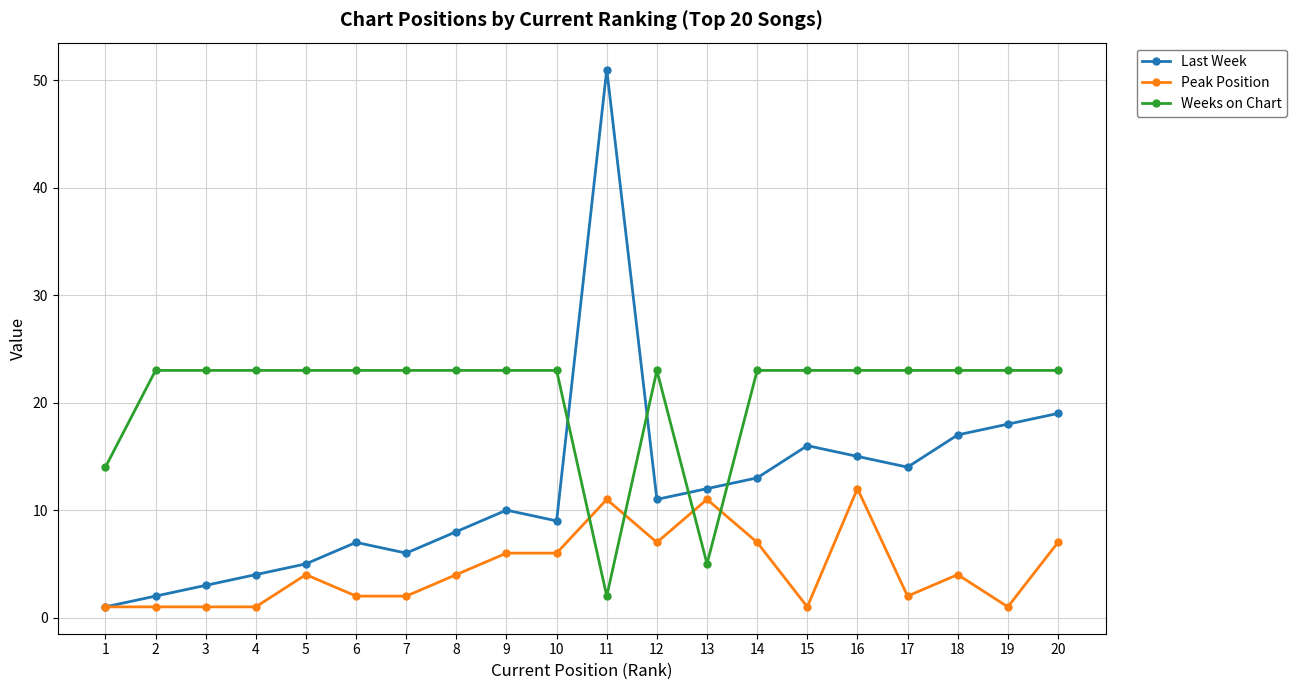

Which category has the highest value across all series?

11